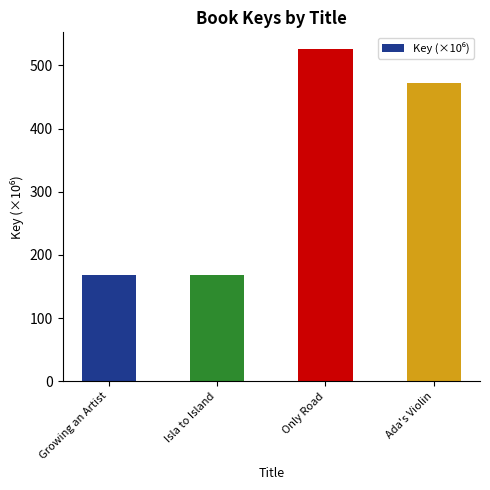

What is the minimum value shown in the chart?

168.9